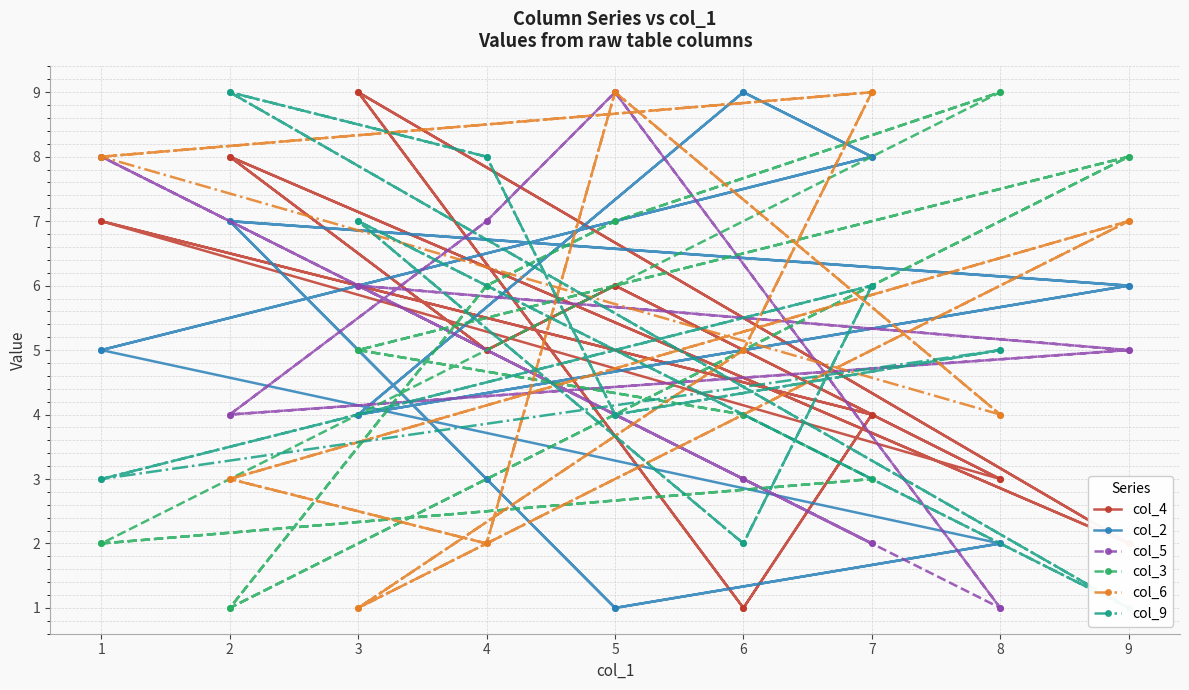

How many intersections are there between col_6 and col_3?

11